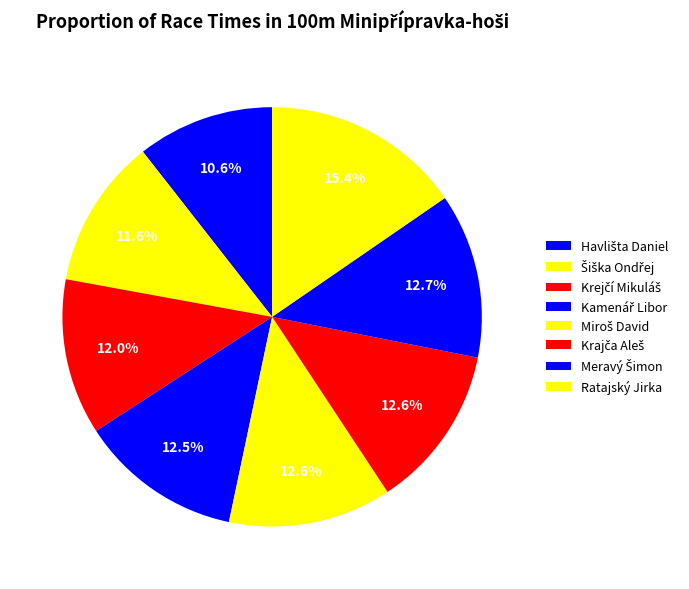

Is it true that Ratajský Jirka is 15% of the pie?

True